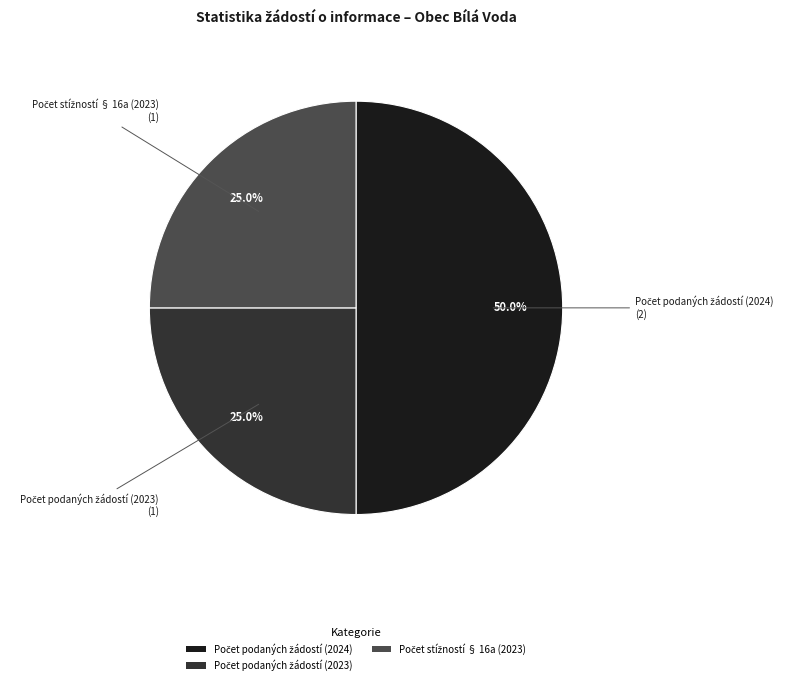

To the nearest percent, what is the combined percentage of Počet podaných žádostí (2023) and Počet stížností § 16a (2023)?

50%